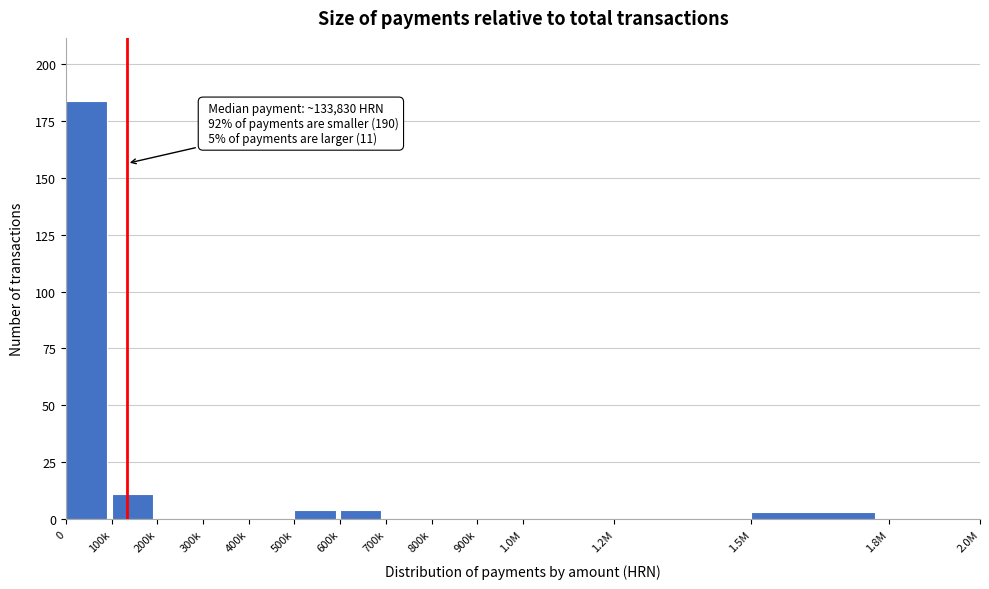

Reading left to right, what are all the values shown in this chart?

0=184	100k=11	200k=0	300k=0	400k=0	500k=4	600k=4	700k=0	800k=0	900k=0	1.0M=0	1.2M=0	1.5M=3	1.8M=0